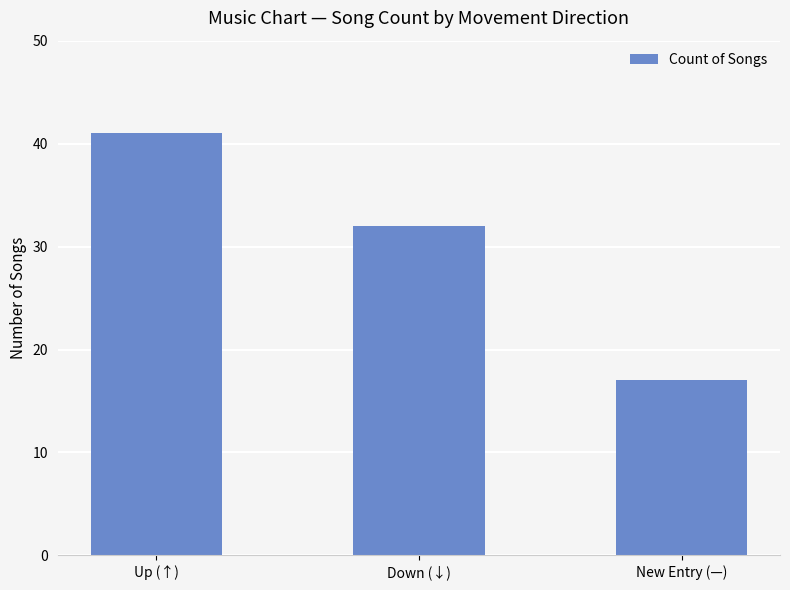

Reading left to right, extract all data points from this chart.

Up (↑)=41	Down (↓)=32	New Entry (—)=17